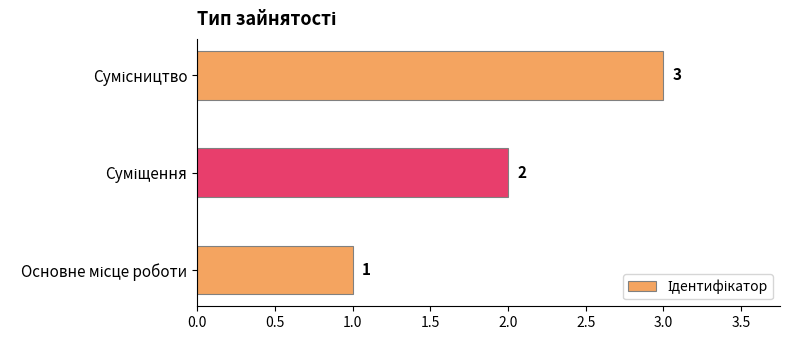

What is the maximum value shown in the chart?

3